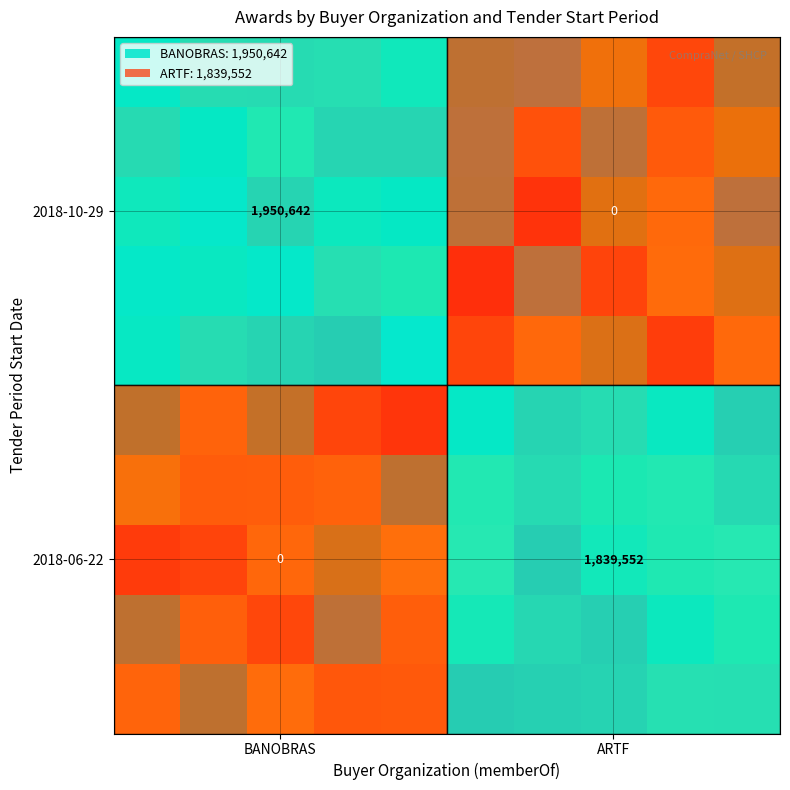

The value of row_0 at 3 is 0.6. True or false?

False